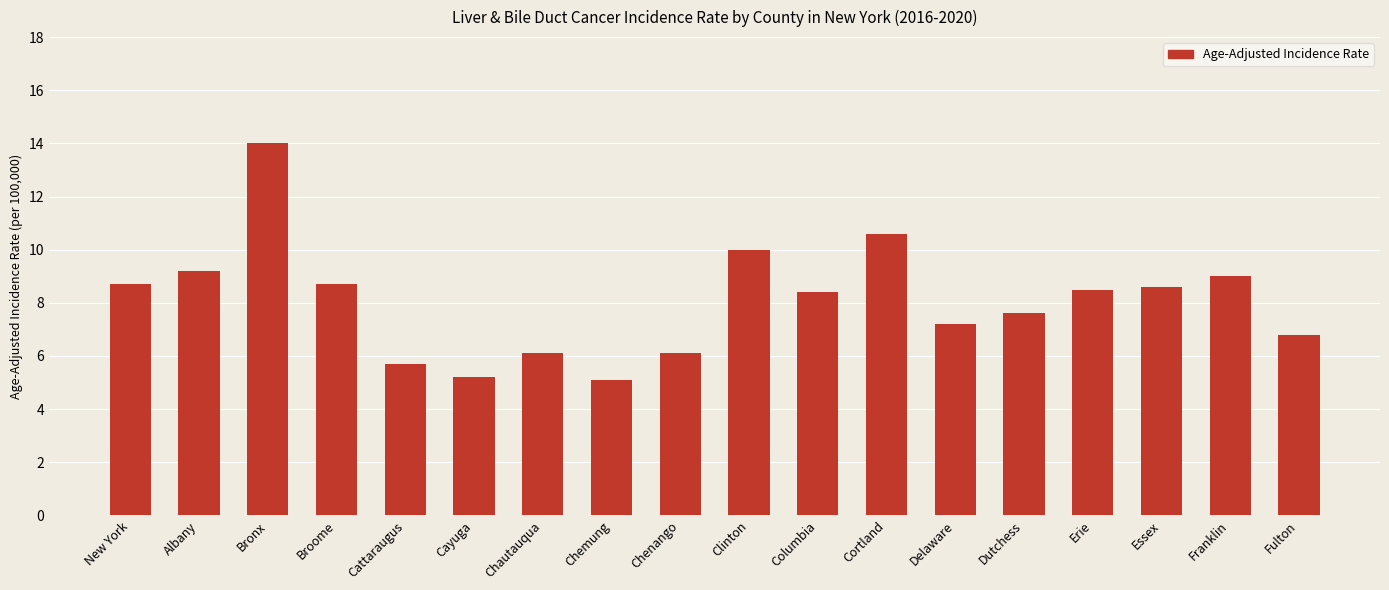

Are the bars grouped side by side (vs. stacked)?

No